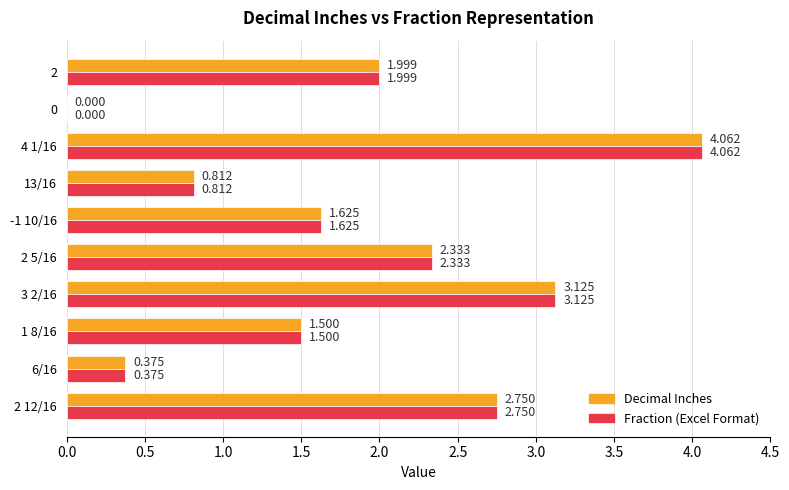

Is the value of Decimal Inches at 6/16 greater than the value of Fraction (Excel Format) at 4 1/16?

No